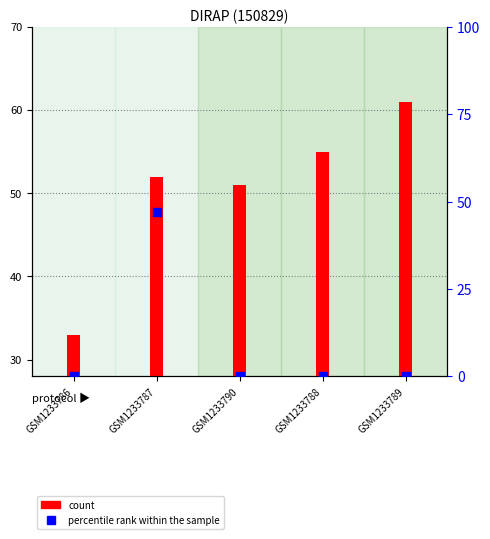

What is the total value across all series at GSM1233789?

61